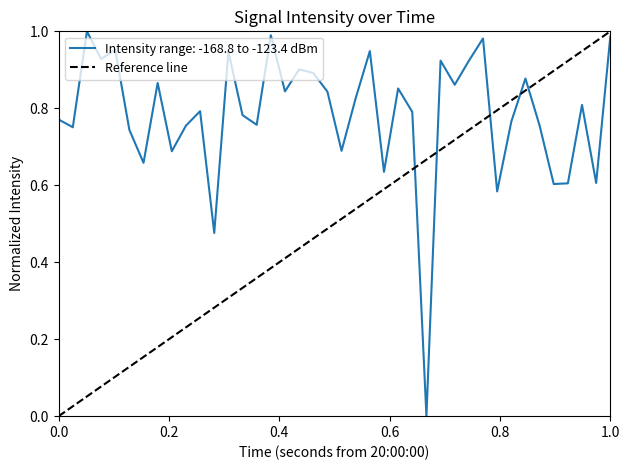

Is it true that Intensity range: -168.8 to -123.4 dBm equals 0.3 at 0.0?

False